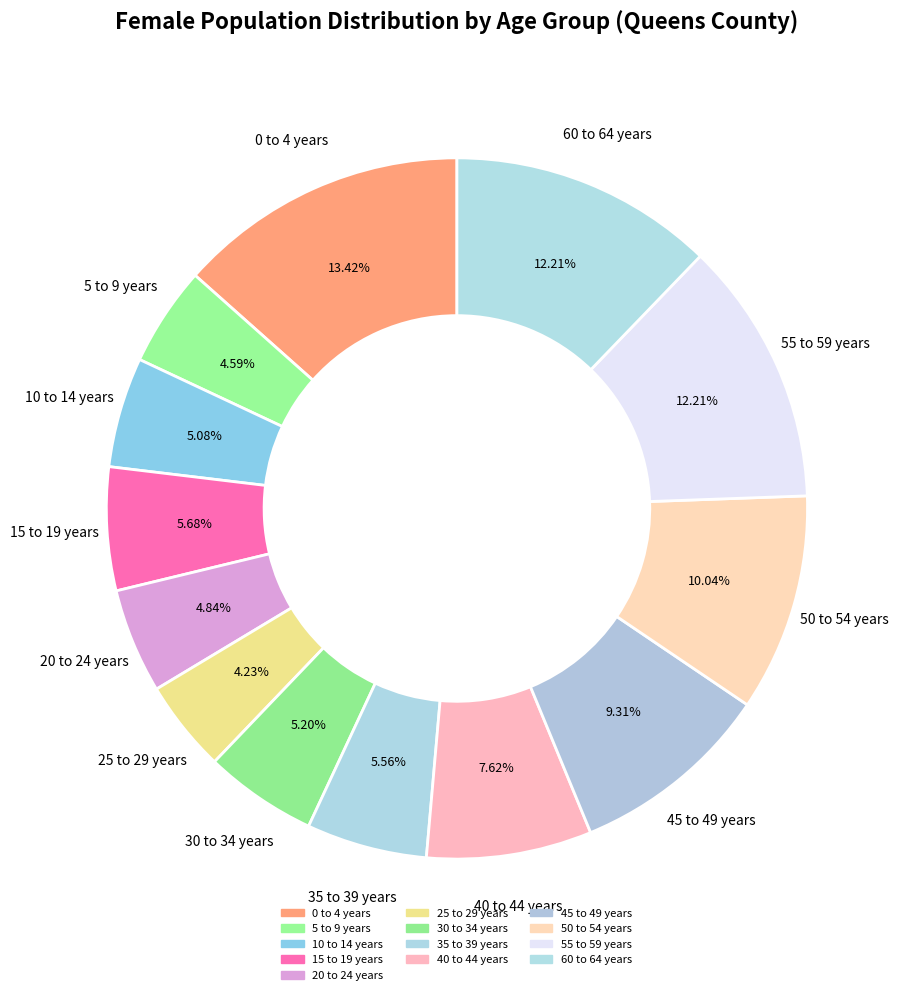

Which category has the biggest portion of the pie?

0 to 4 years